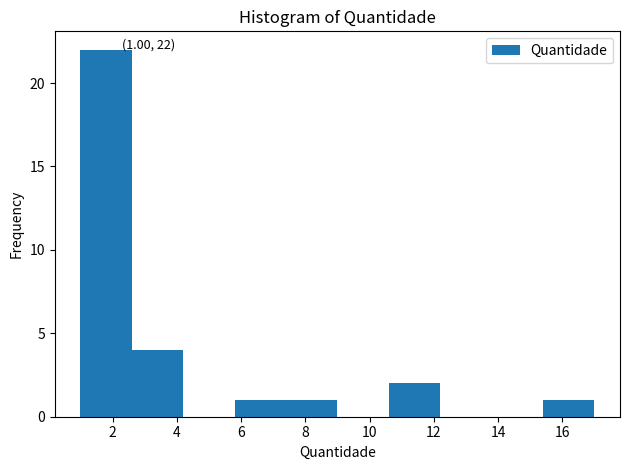

Which range on the x-axis has the tallest bar?

1.0 to 2.6